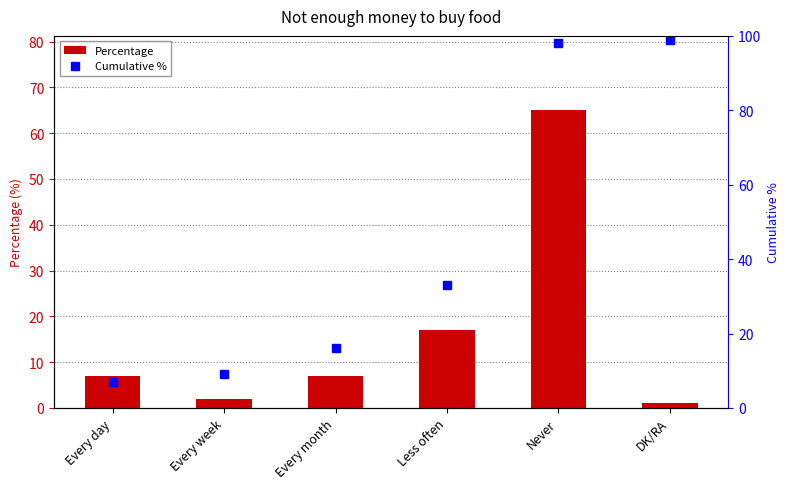

At which label does Percentage reach its minimum?

DK/RA